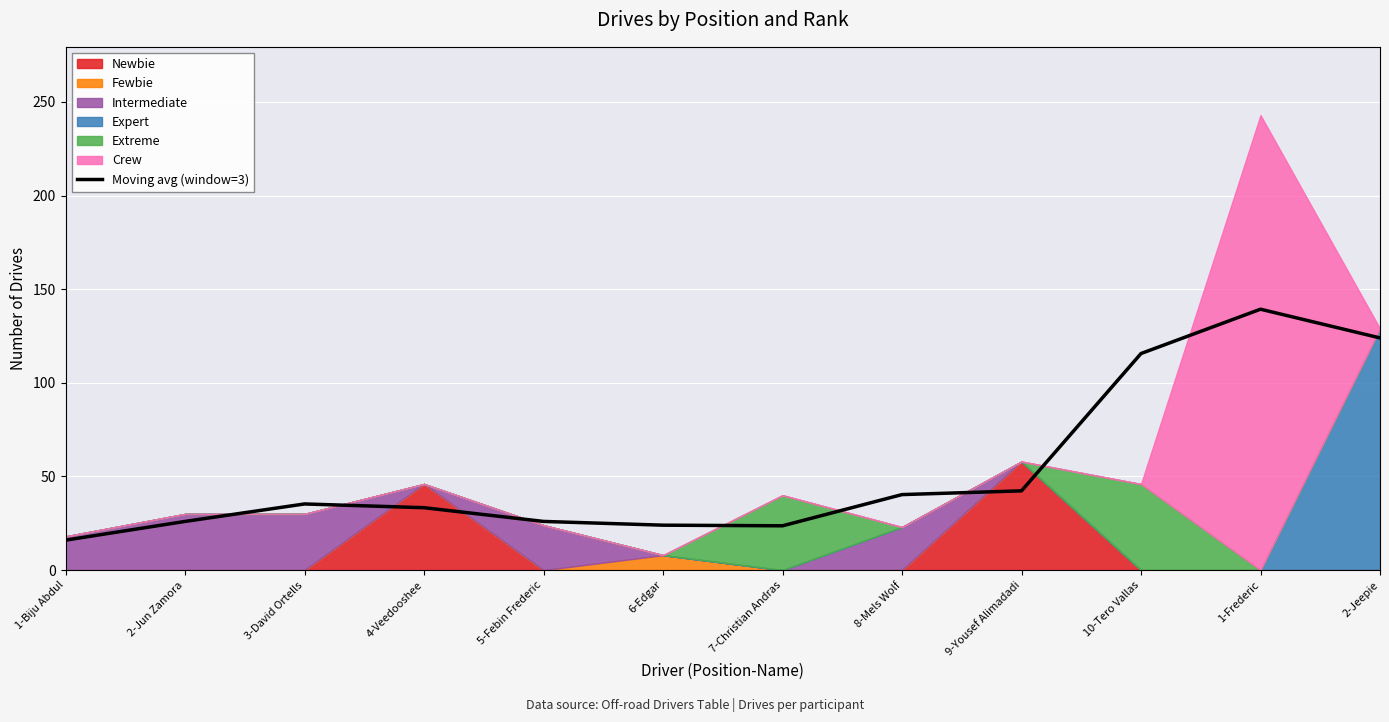

What is the minimum value shown in the chart?

16.0